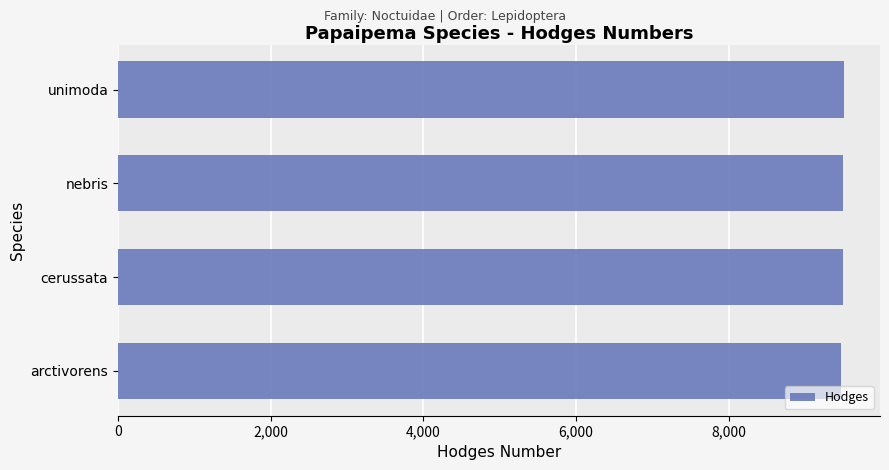

What is the average value?

9495